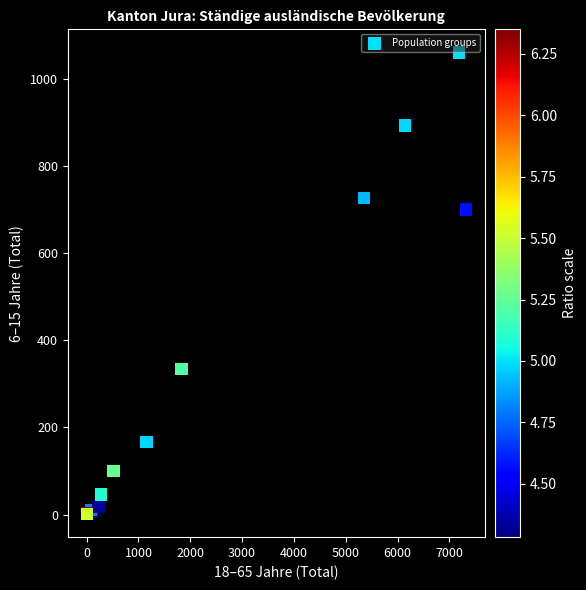

What Y value in the scatter plot is closest to 530?

700